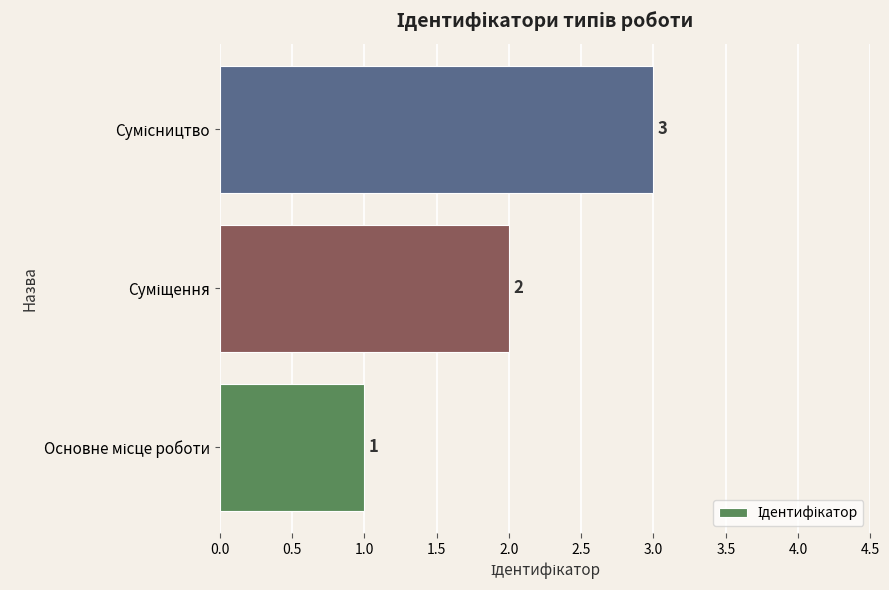

How many bars are there in total?

3